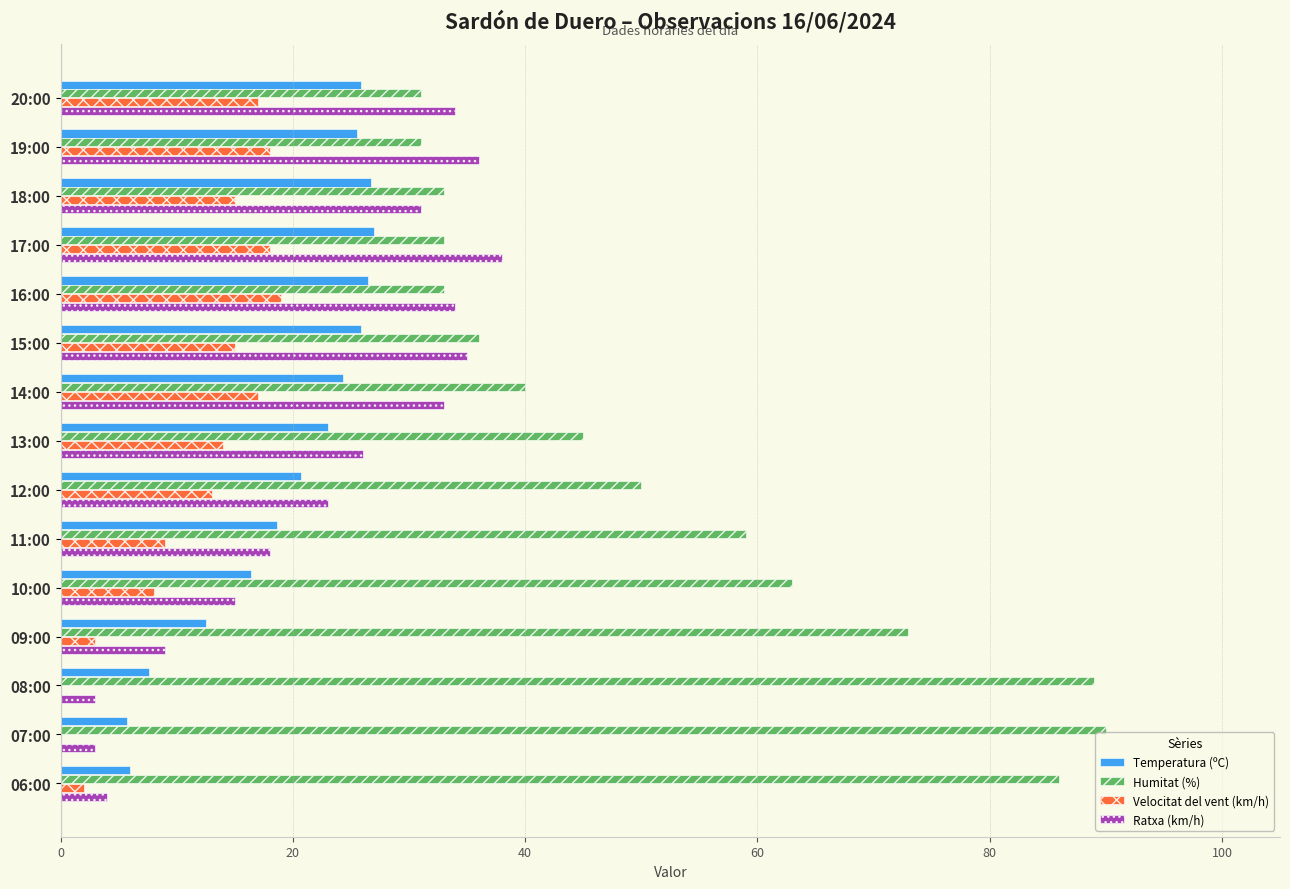

Which series has the largest total across all categories?

Humitat (%)